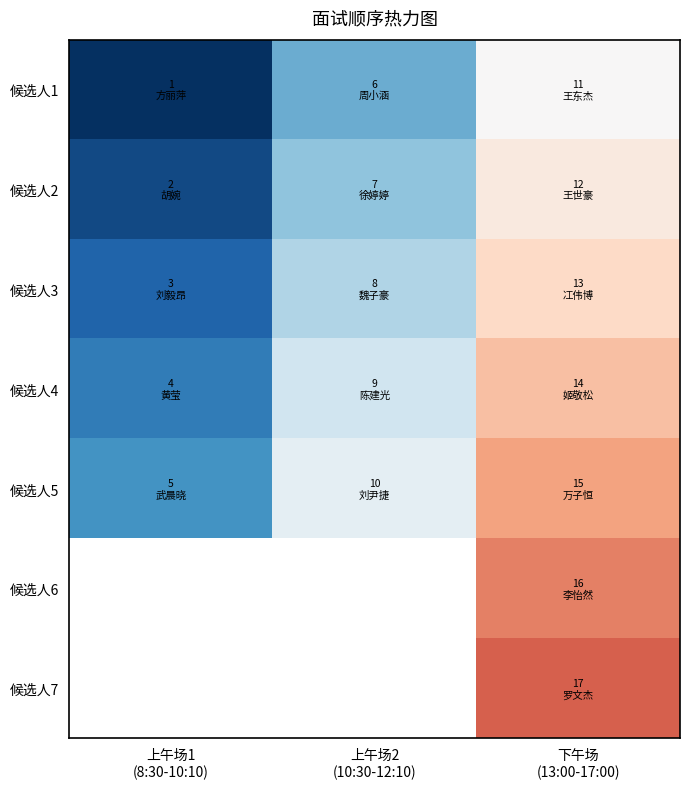

The 候选人4 series shows 4.0 at 上午场1 (8:30-10:10). True or false?

True